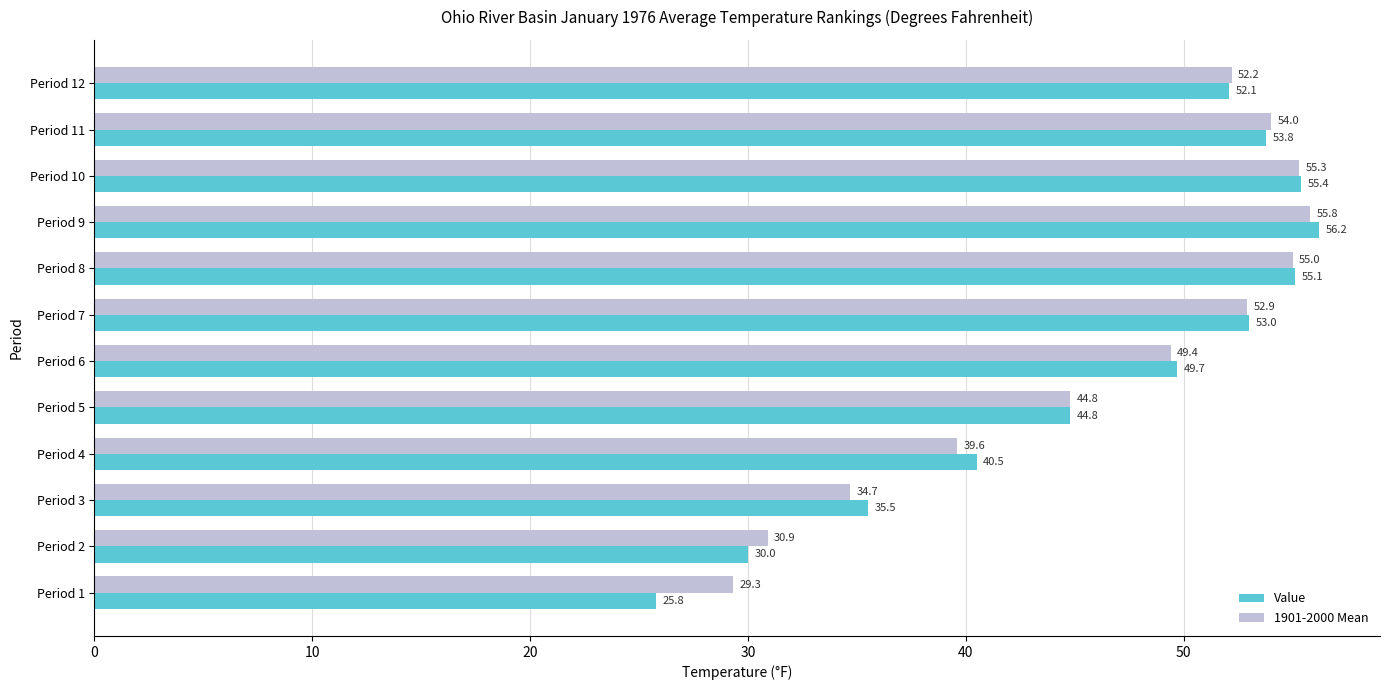

What is the difference between the highest and lowest values at Period 2?

0.9